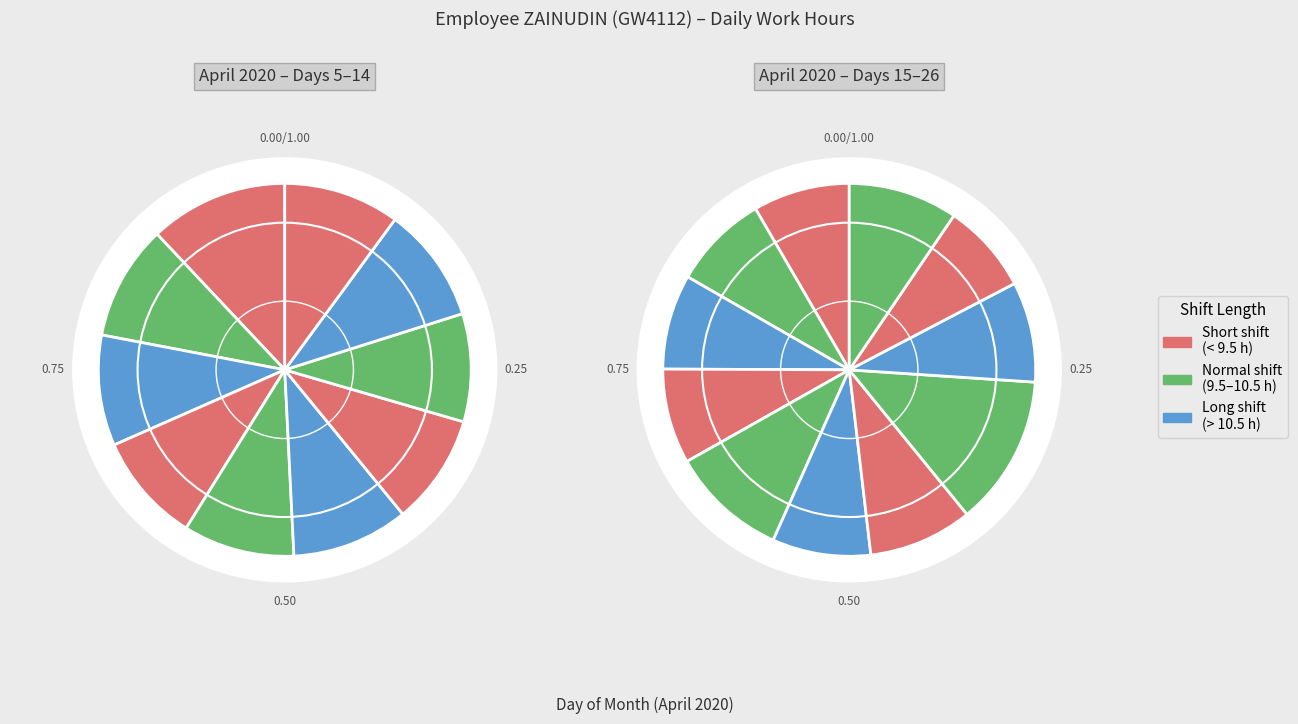

Is 14-Tue the majority of the pie?

No